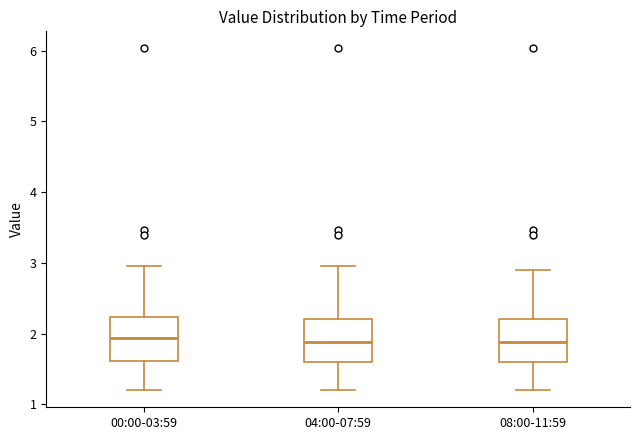

Reading left to right, transcribe this box plot: for each box, give where its median line is, the range the box spans, and where its two whiskers end, as read against the y-axis. The values are not printed on the chart, so give them approximately, as read against the axis.

00:00-03:59: median 1.9, box 1.6 to 2.2, whiskers 1.2 to 3.0
04:00-07:59: median 1.9, box 1.6 to 2.2, whiskers 1.2 to 3.0
08:00-11:59: median 1.9, box 1.6 to 2.2, whiskers 1.2 to 2.9